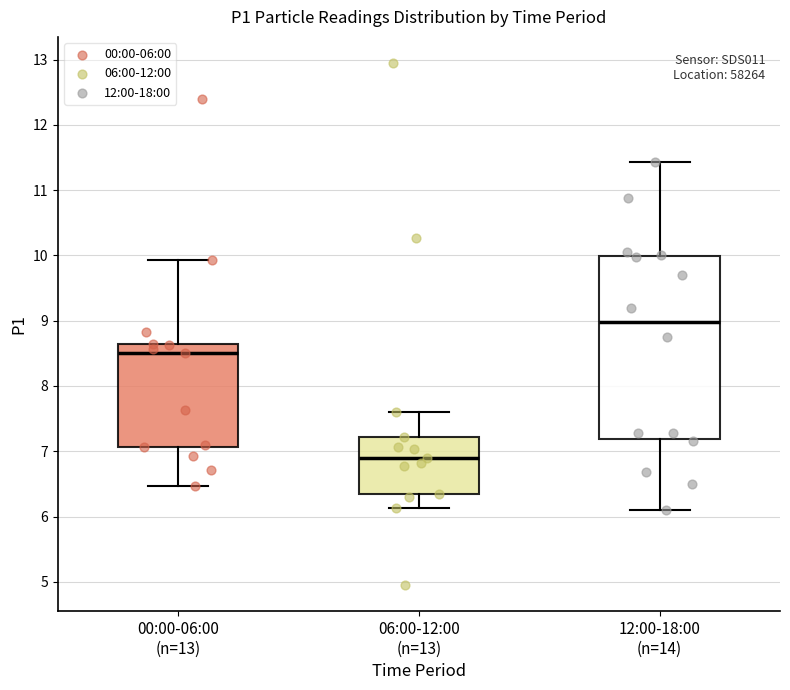

Comparing the boxes themselves (not the whiskers), which one is the tallest?

12:00-18:00 (n=14)